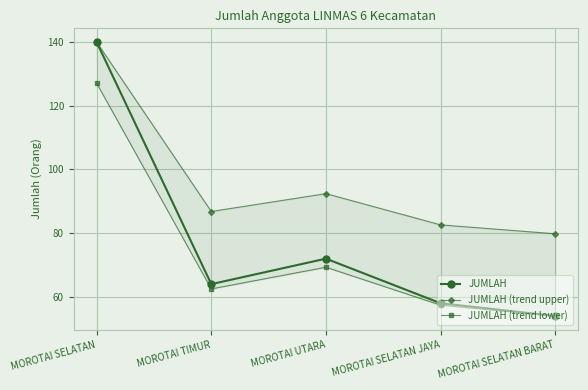

Which series has the widest spread of values?

JUMLAH